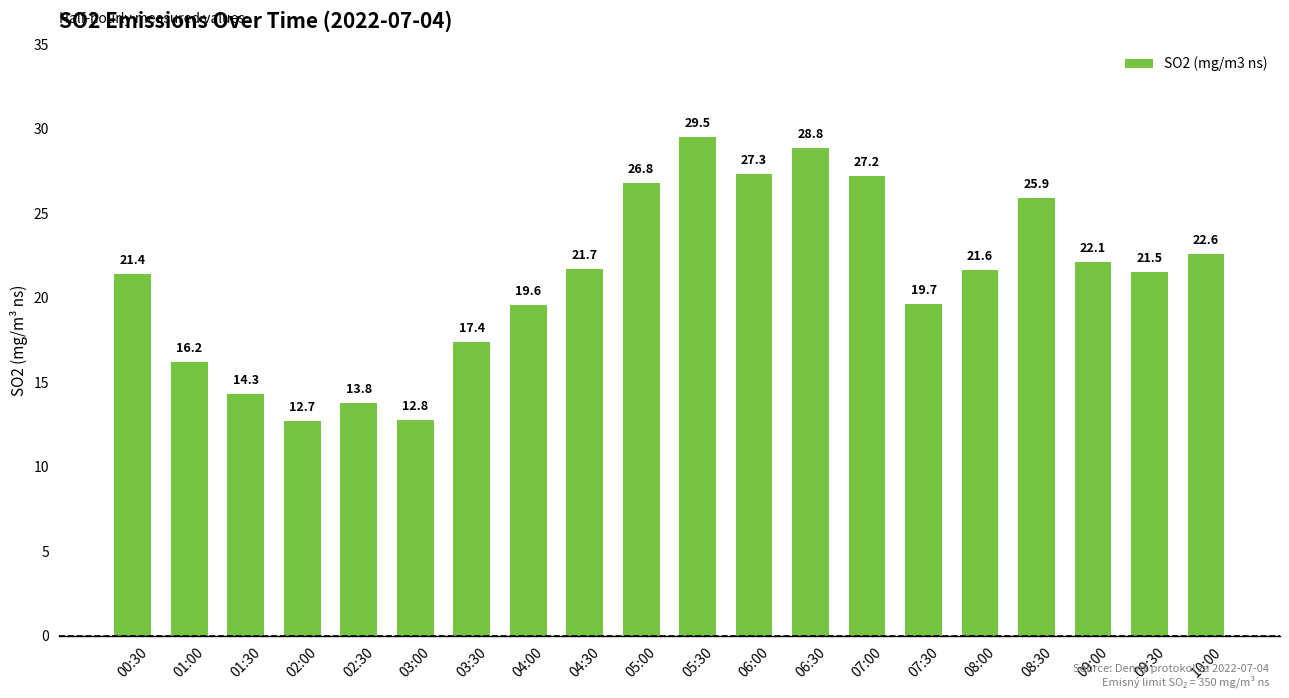

List the labels in order of value, largest first.

05:30, 06:30, 06:00, 07:00, 05:00, 08:30, 10:00, 09:00, 04:30, 08:00, 09:30, 00:30, 07:30, 04:00, 03:30, 01:00, 01:30, 02:30, 03:00, 02:00